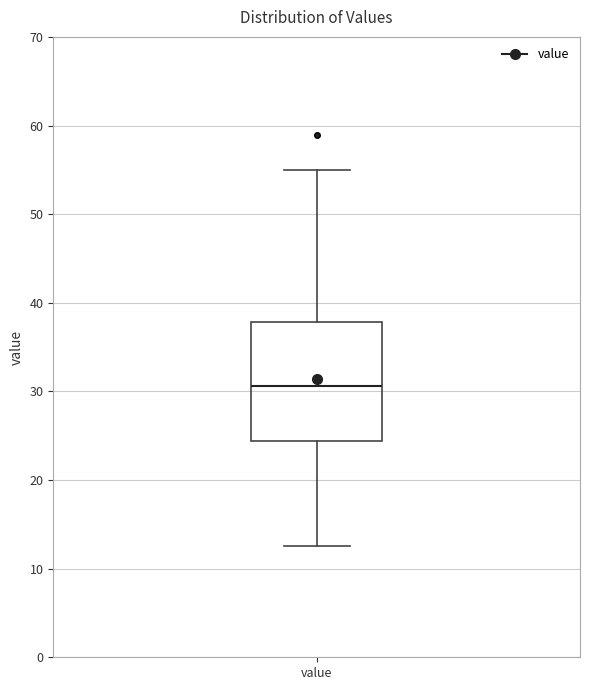

Transcribe this box plot: give where the median line is, the range the box spans, and where the two whiskers end, as read against the y-axis. The values are not printed on the chart, so give them approximately, as read against the axis.

median 31, box 24 to 38, whiskers 13 to 55